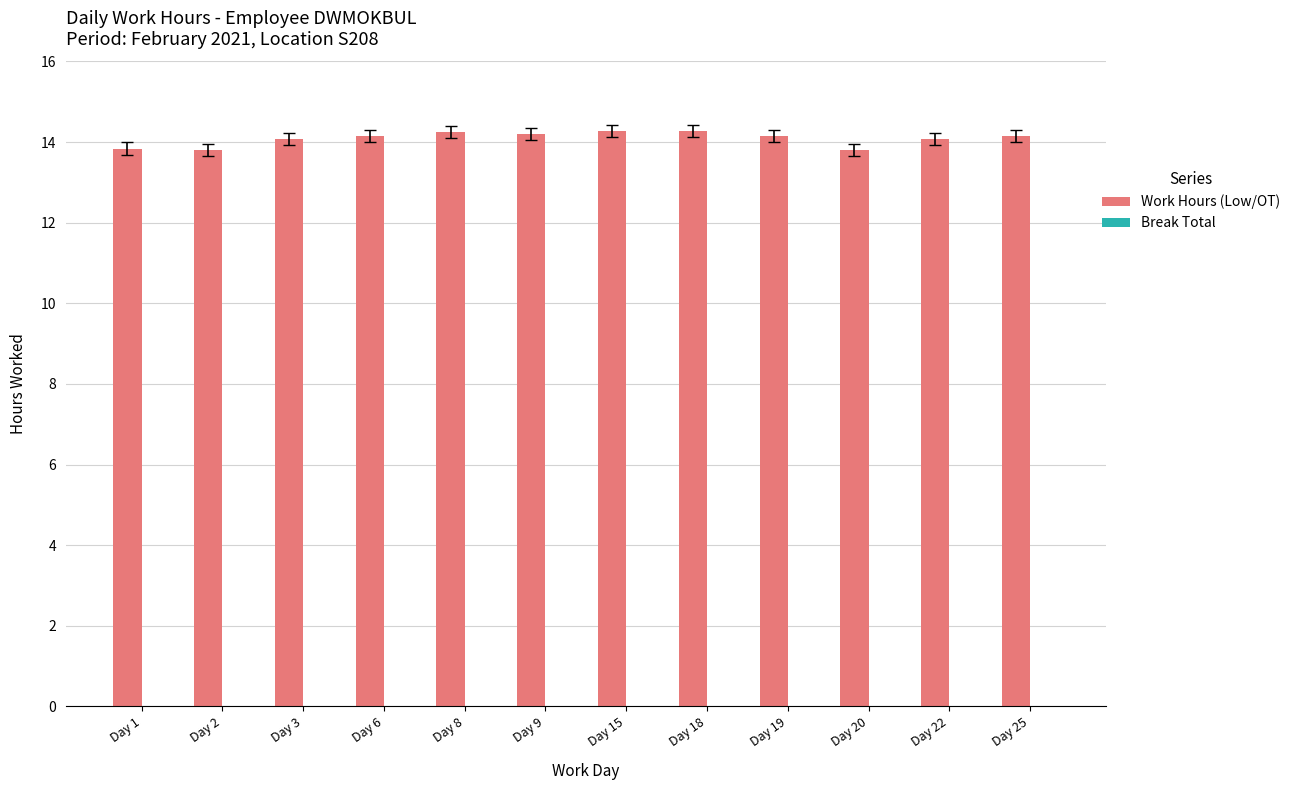

Is it true that the value at Day 15 is 14.3?

True